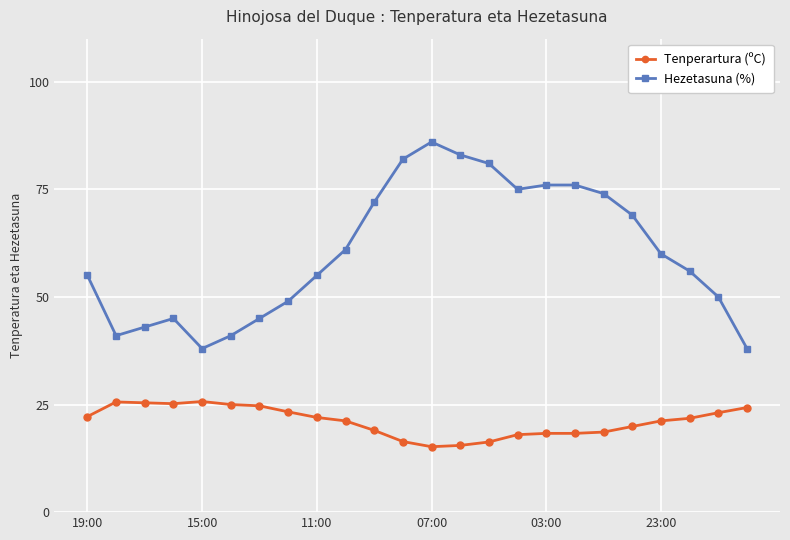

At how many categories does at least one series exceed 52?

15